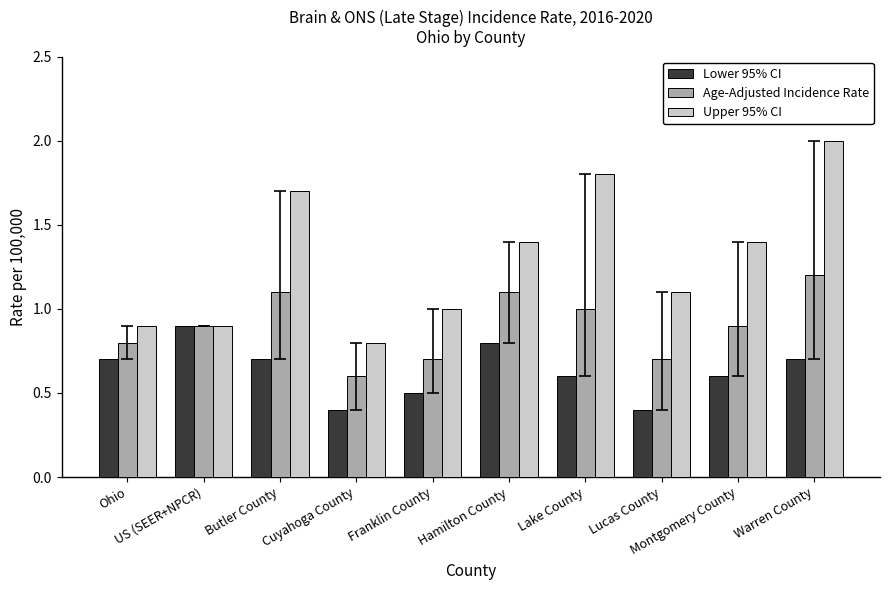

The Lower 95% CI series shows 0.4 at Lucas County. True or false?

True